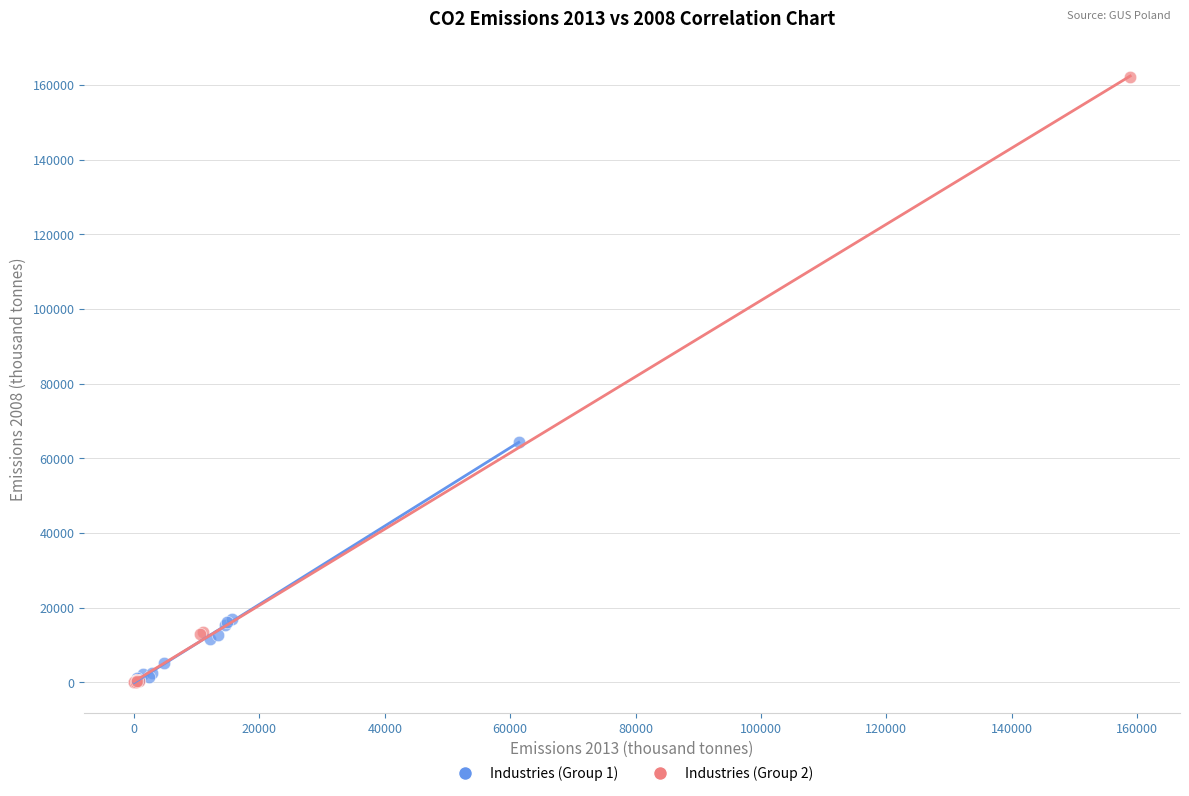

Which series contains the highest Y value?

Industries (Group 2)